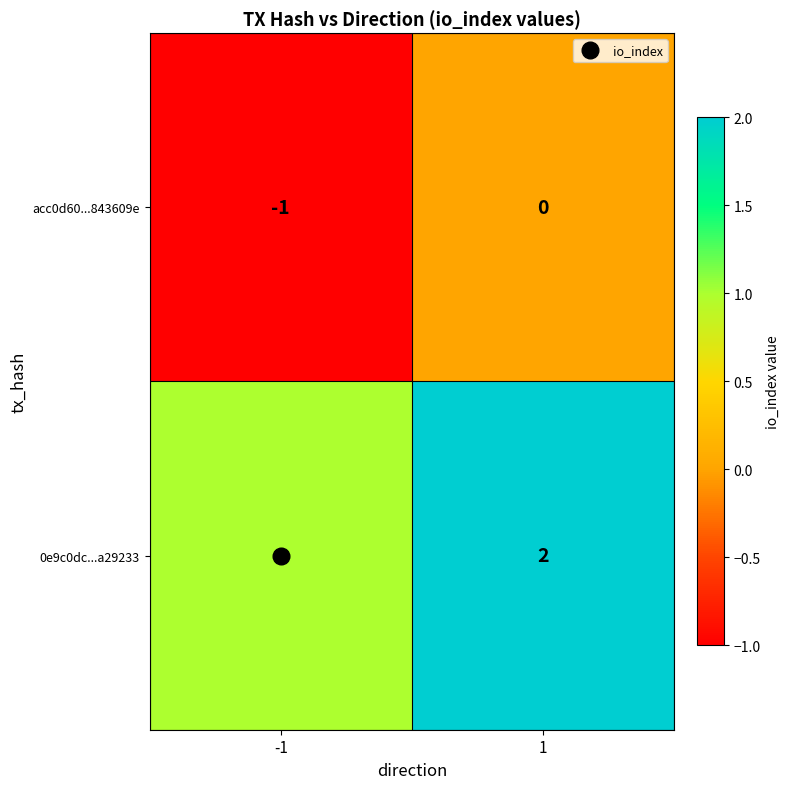

Which series has the largest total across all categories?

0e9c0dc...a29233